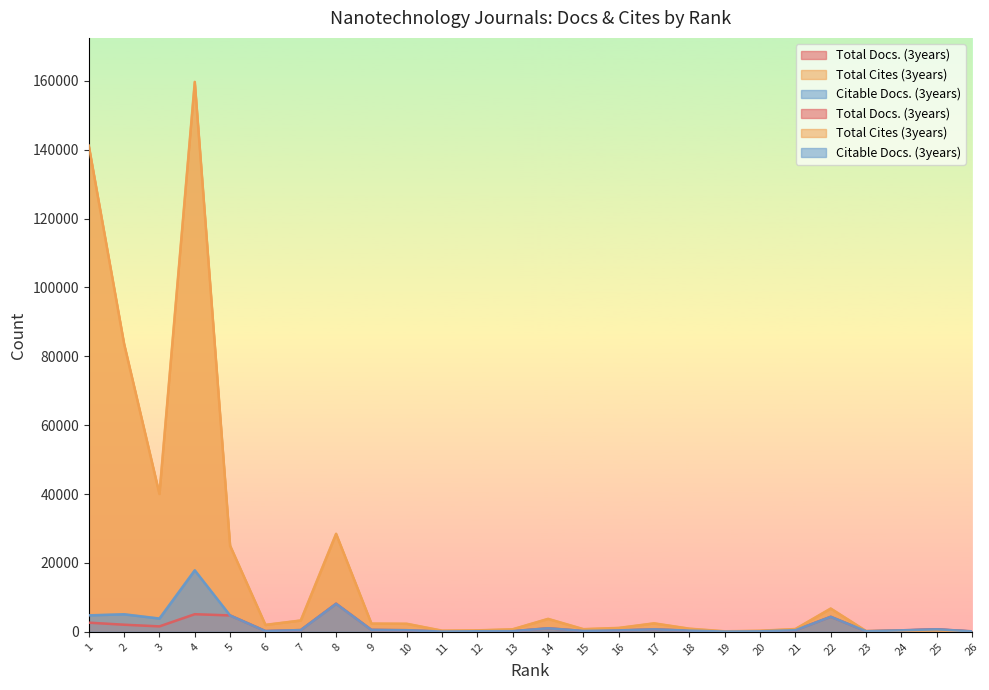

Which series has the largest total across all categories?

Total Cites (3years)